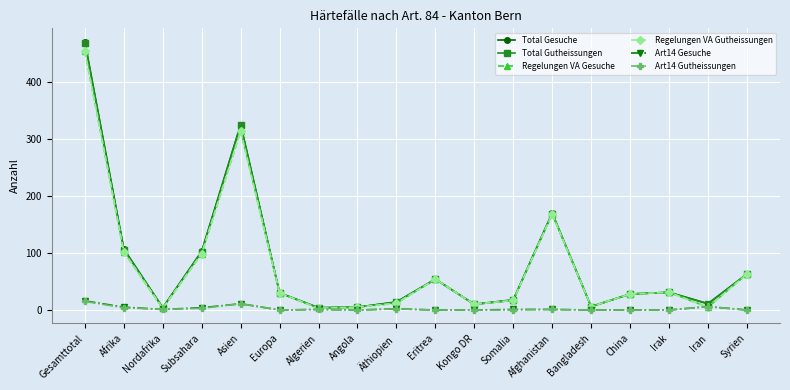

Between Asien and Iran, which series saw the biggest shift?

Total Gesuche